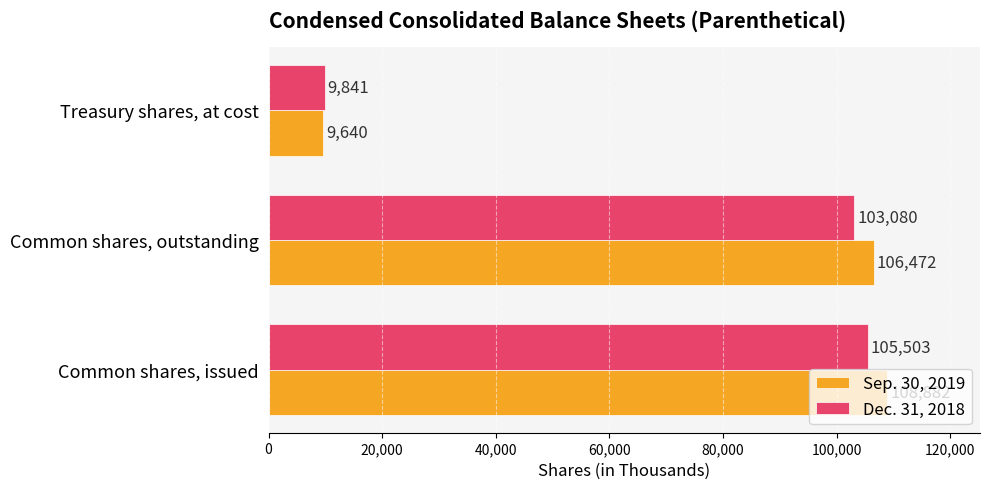

Which series has the largest total across all categories?

Sep. 30, 2019